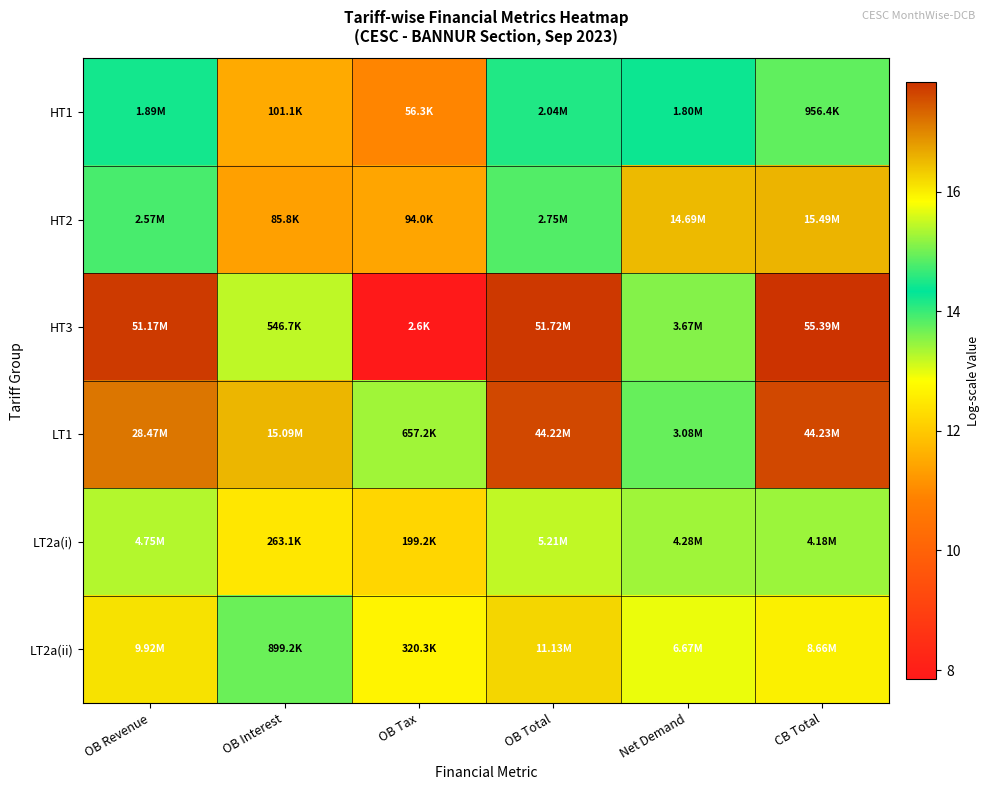

At which category does the chart reach its peak across all series?

CB Total